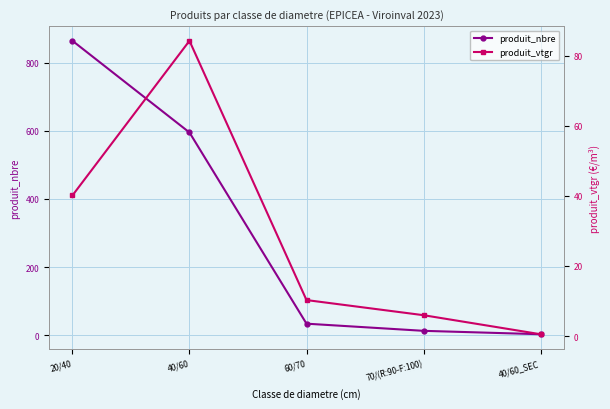

Reading left to right, extract all data points from this chart.

produit_nbre: 20/40=864.0	40/60=595.0	60/70=34.0	70/(R:90-F:100)=13.0	40/60_SEC=3.0
produit_vtgr: 20/40=40.1	40/60=84.2	60/70=10.3	70/(R:90-F:100)=6.0	40/60_SEC=0.5